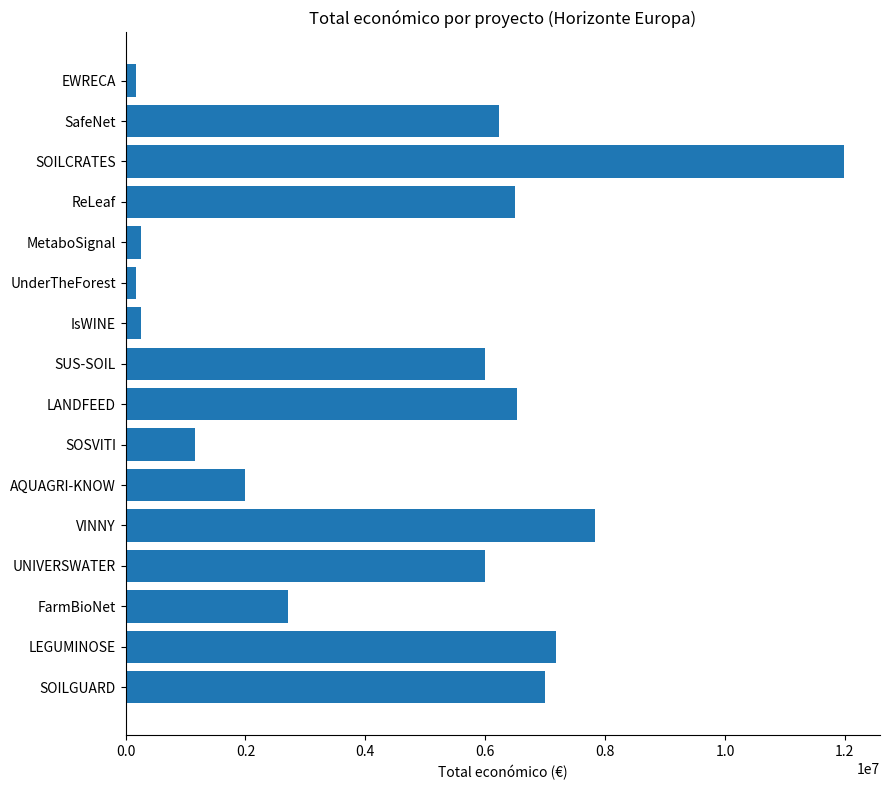

What is the change in value from SOILGUARD to IsWINE?

-6741926